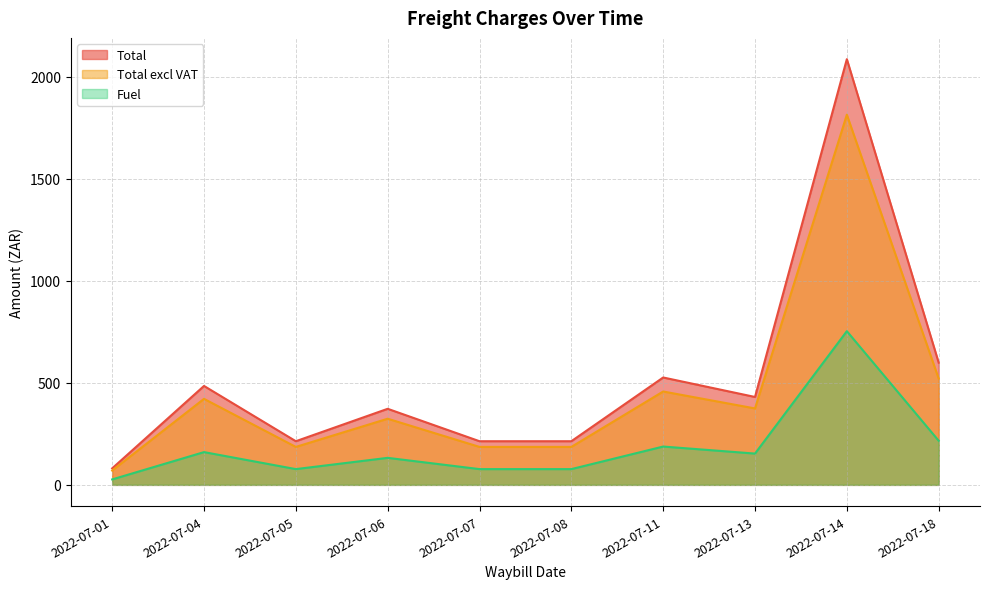

What is the minimum value shown in the chart?

26.8